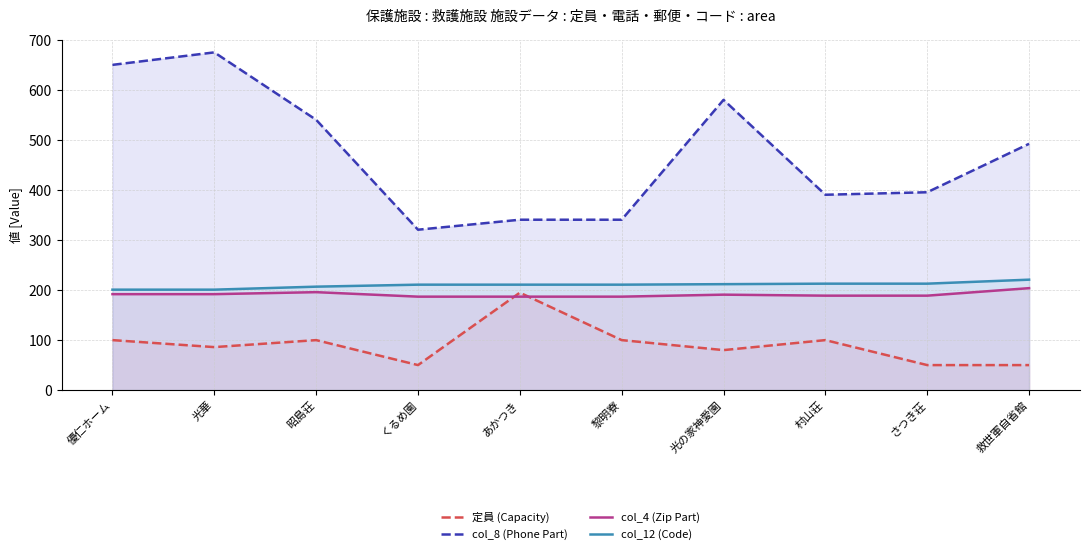

Reading left to right, list all the values displayed in this chart.

定員 (Capacity): 100	86	100	50	195	100	80	100	50	50
col_8 (Phone Part): 651	676	541	321	341	341	581	391	396	493
col_4 (Zip Part): 192	192	196	187	187	187	191	189	189	204
col_12 (Code): 201	201	207	211	211	211	212	213	213	221